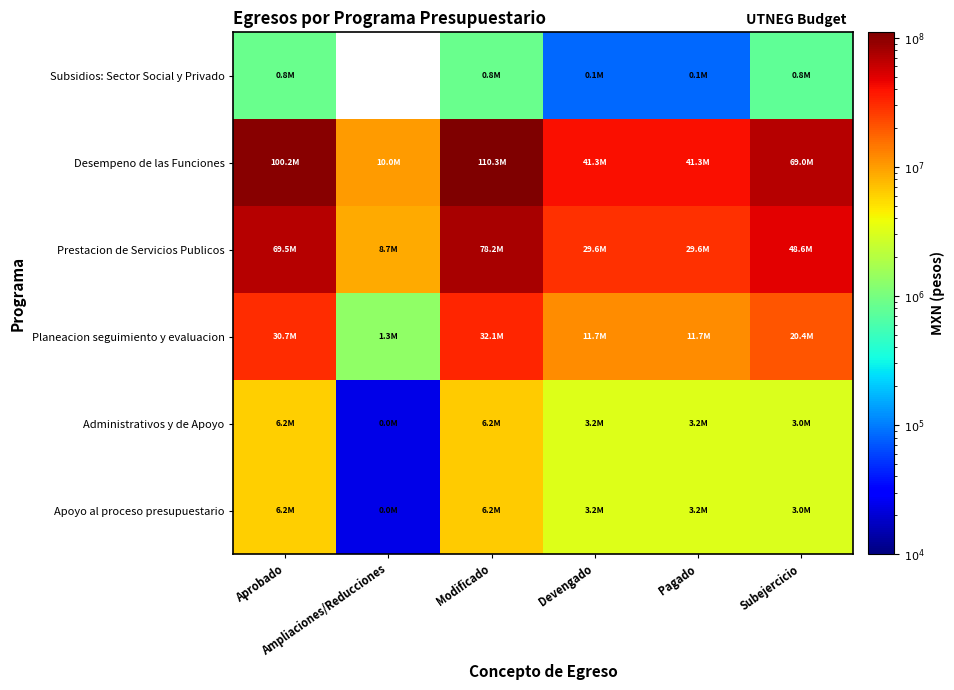

True or false: Subsidios: Sector Social y Privado has a value of 24334.7 at Devengado.

False